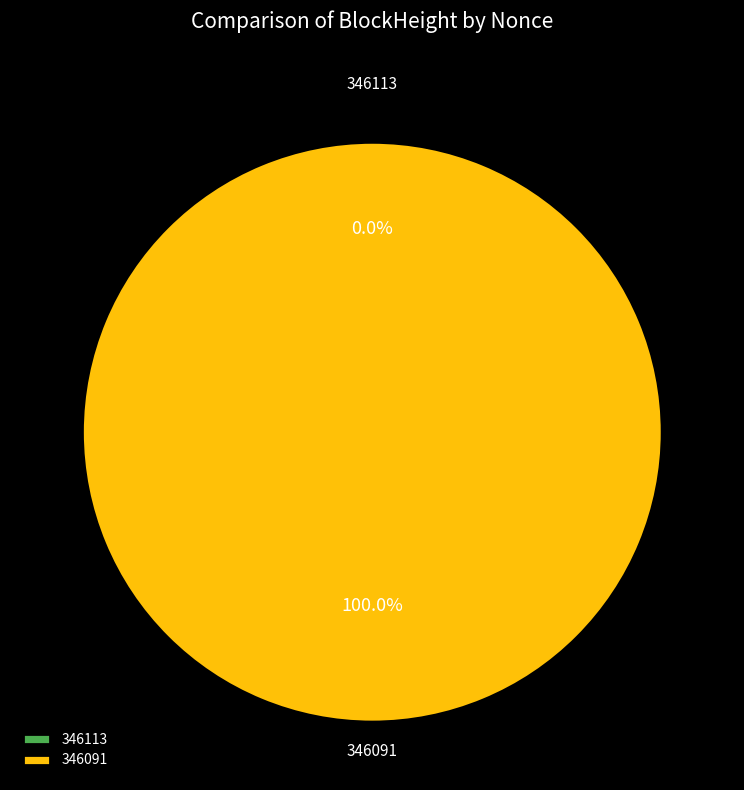

How many segments does this pie chart have?

2